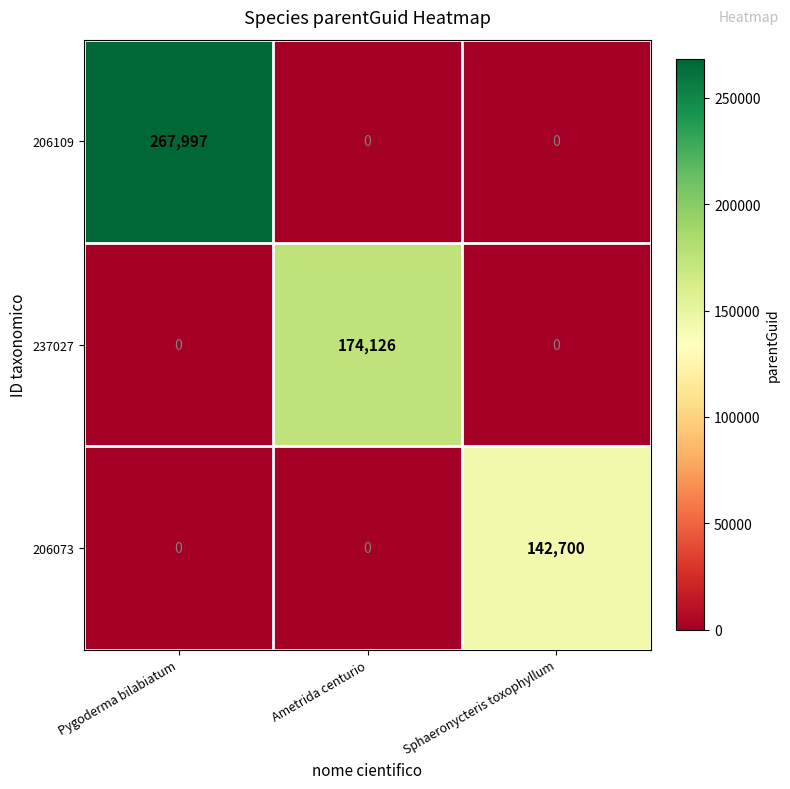

List the series in order of their peak value, highest first.

206109, 237027, 206073